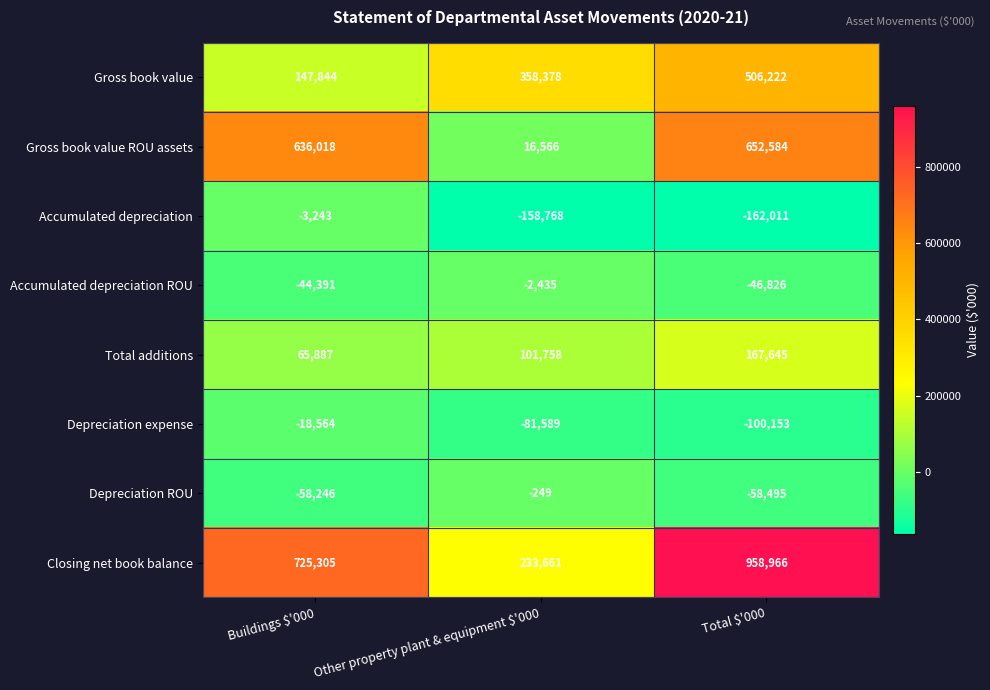

Rank the series at Total $'000 from lowest to highest value.

Accumulated depreciation, Depreciation expense, Depreciation ROU, Accumulated depreciation ROU, Total additions, Gross book value, Gross book value ROU assets, Closing net book balance